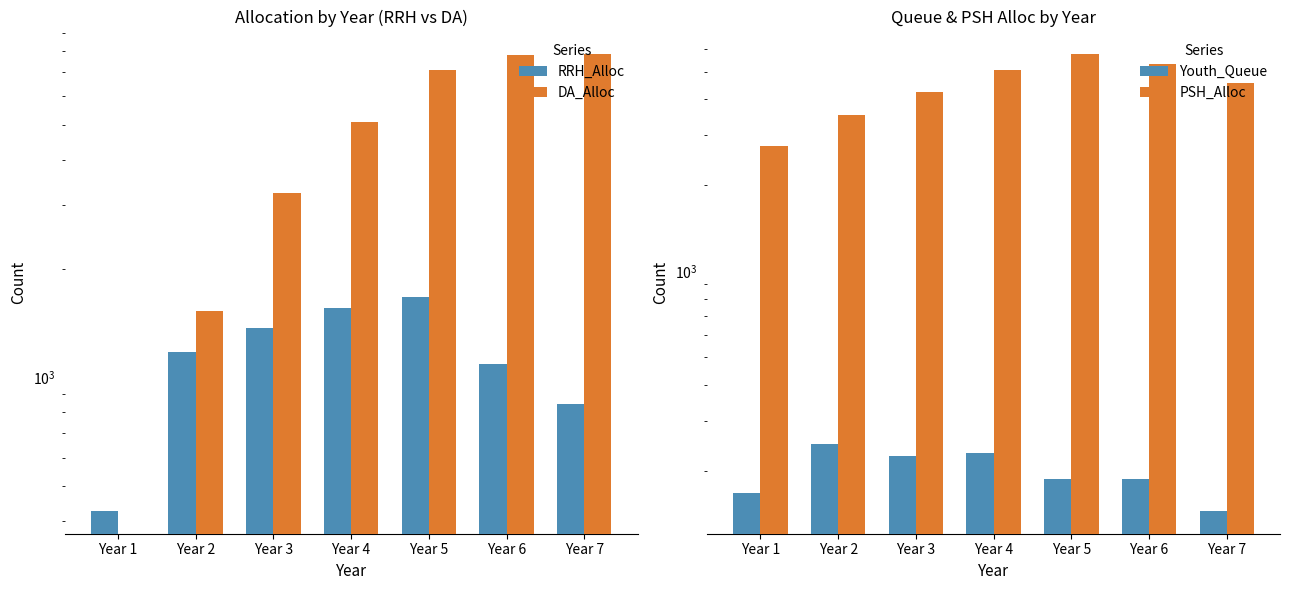

What is the value of the RRH_Alloc bar at the 3rd from the left?

1370